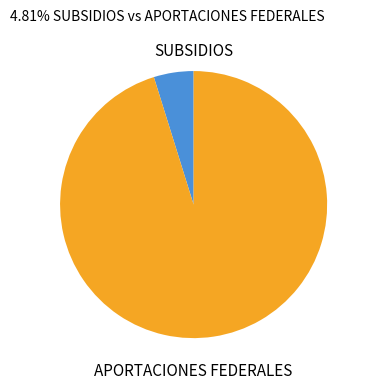

What is the majority slice?

APORTACIONES FEDERALES